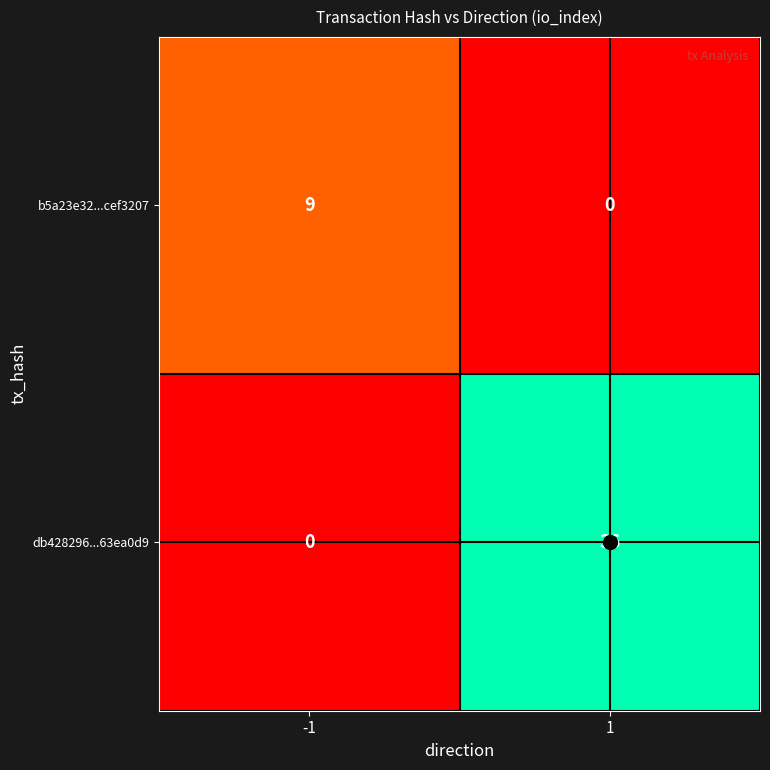

Which series has the largest total across all categories?

db428296...63ea0d9